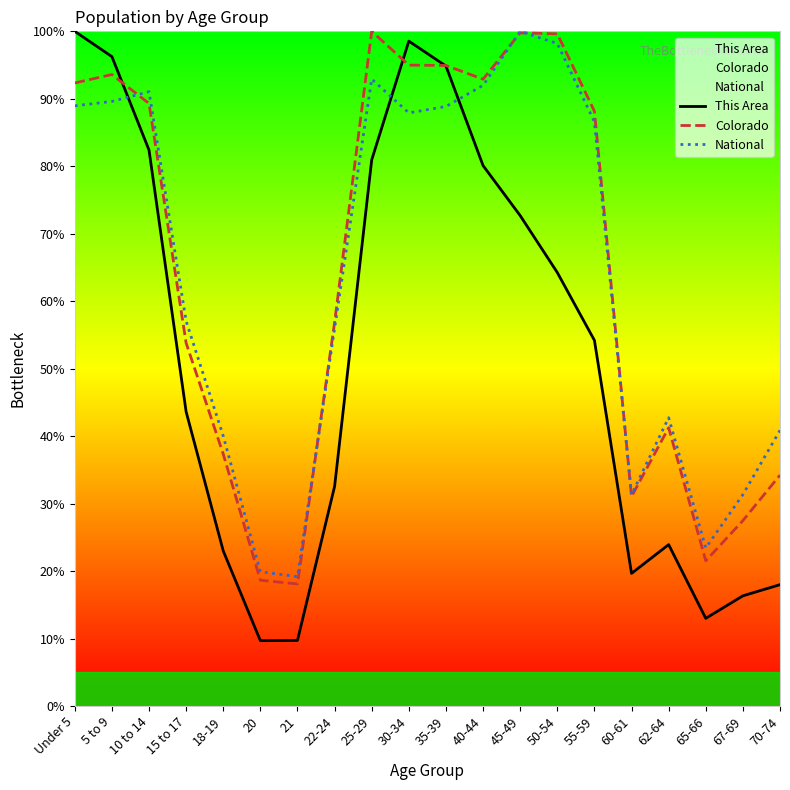

What is the difference between the Colorado values at 30-34 and Under 5?

2.6